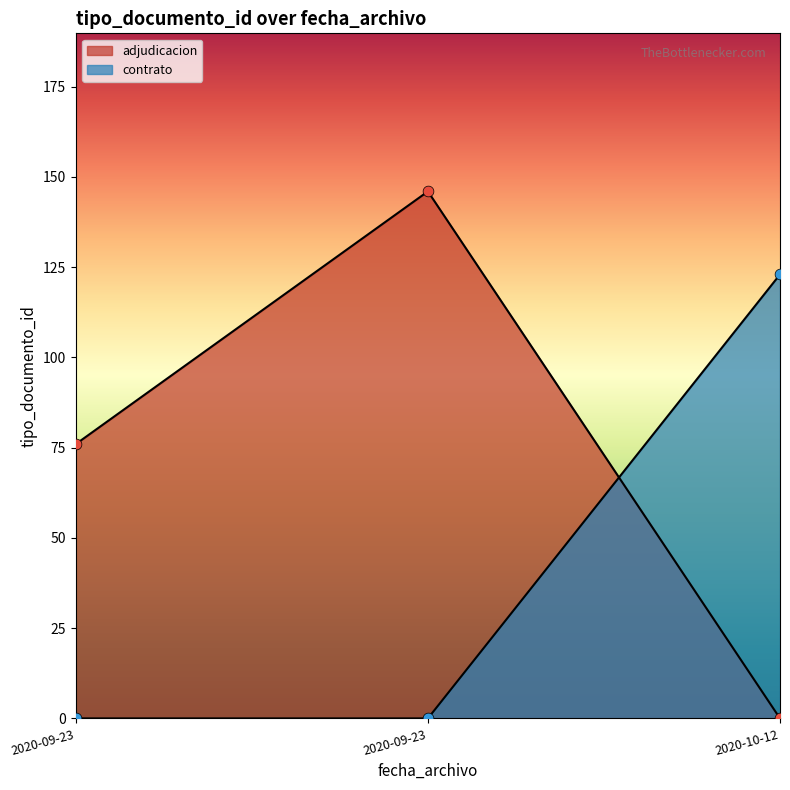

Between 2020-09-23 10:18:07 and 2020-09-23 10:18:07, which is larger?

2020-09-23 10:18:07